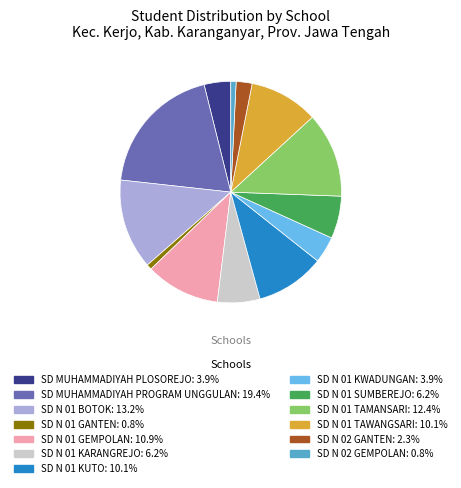

What is the ratio of the value at SD N 01 KARANGREJO to the value at SD N 01 TAMANSARI?

0.5